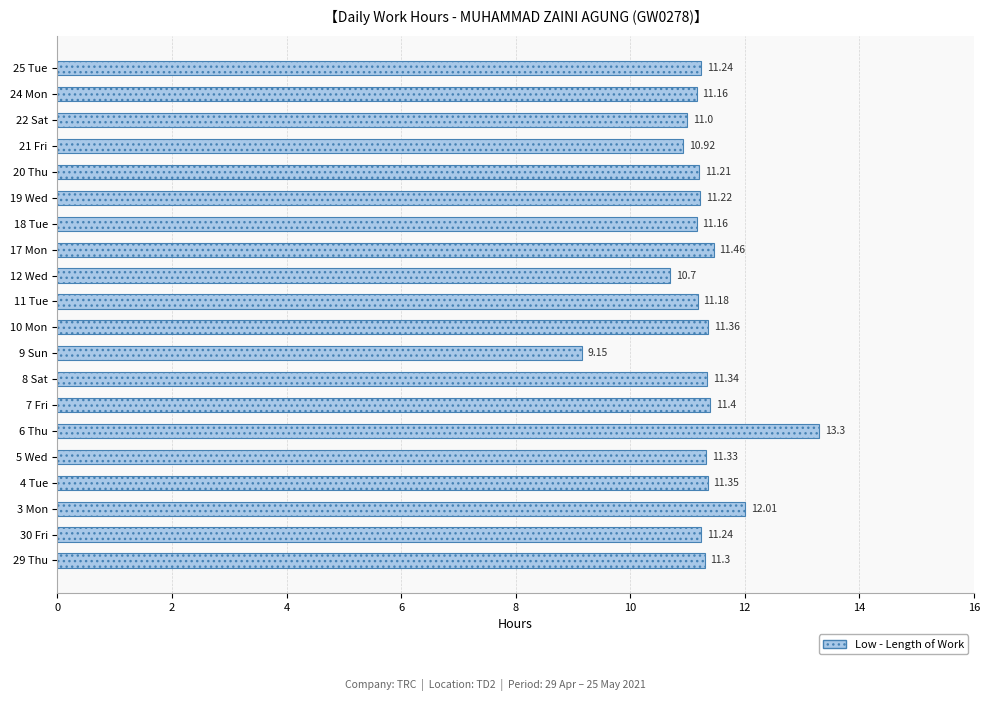

What is the ratio of the value at 8 Sat to the value at 20 Thu?

1.0